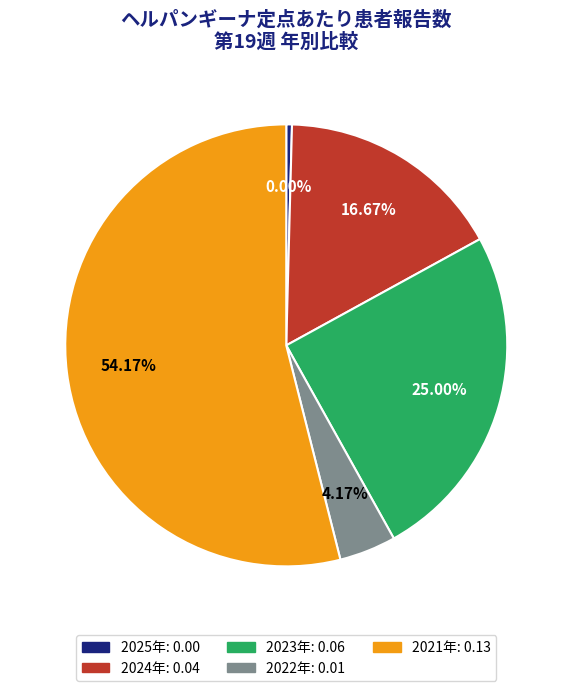

To the nearest percent, what is the combined percentage of 2023年 and 2021年?

79%